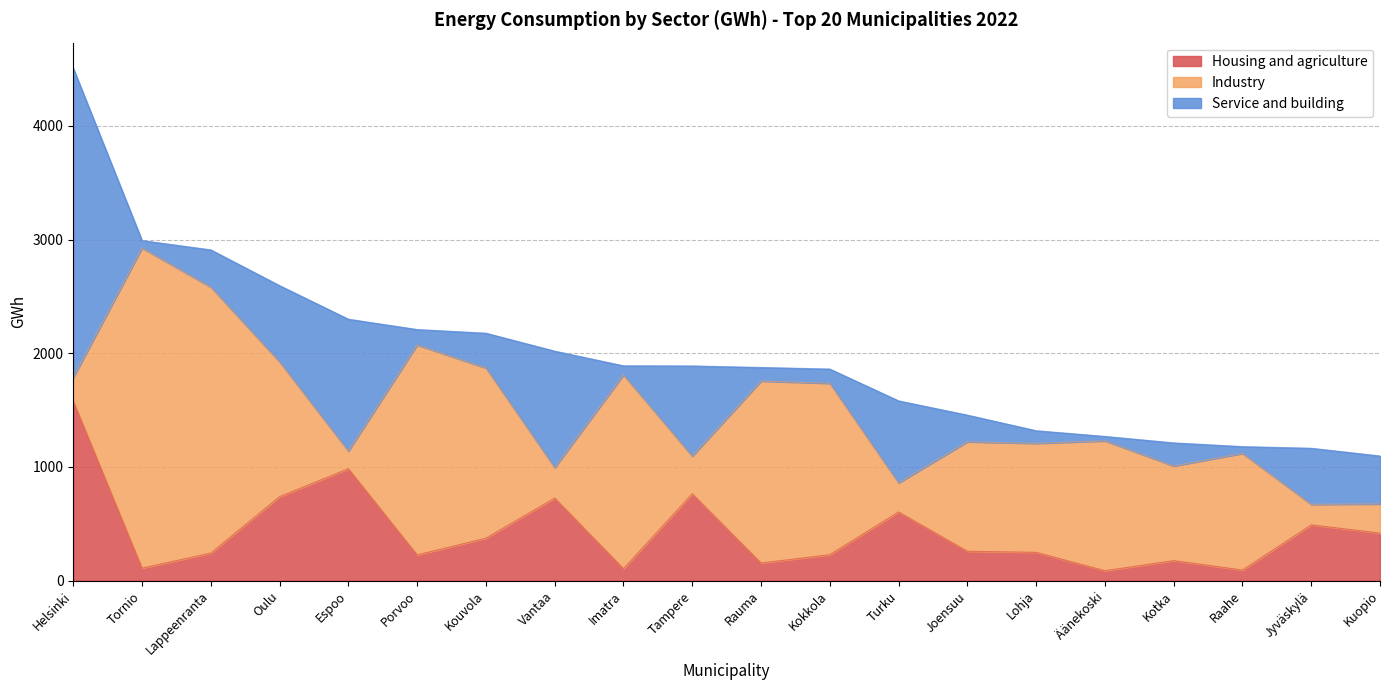

Which category has the highest value across all series?

Tornio